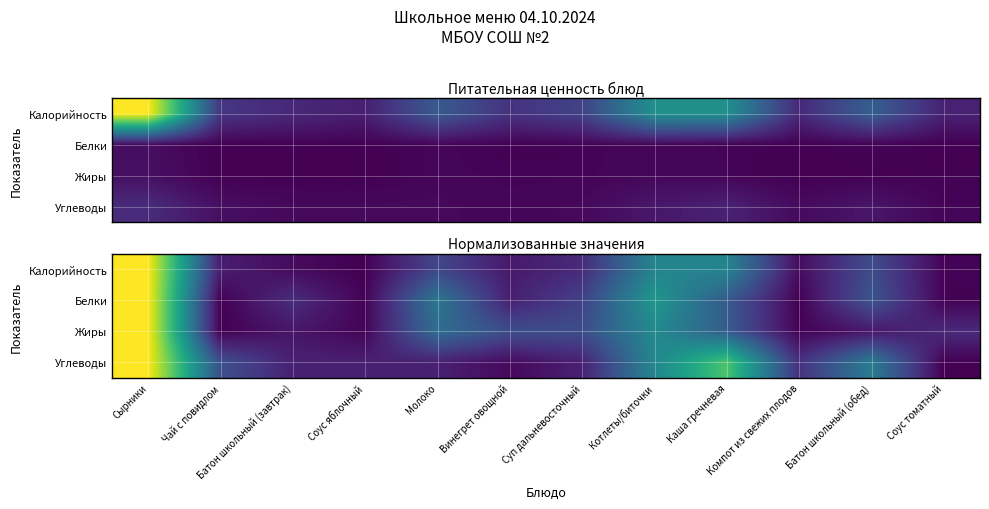

How many positive values does the Жиры series have?

11